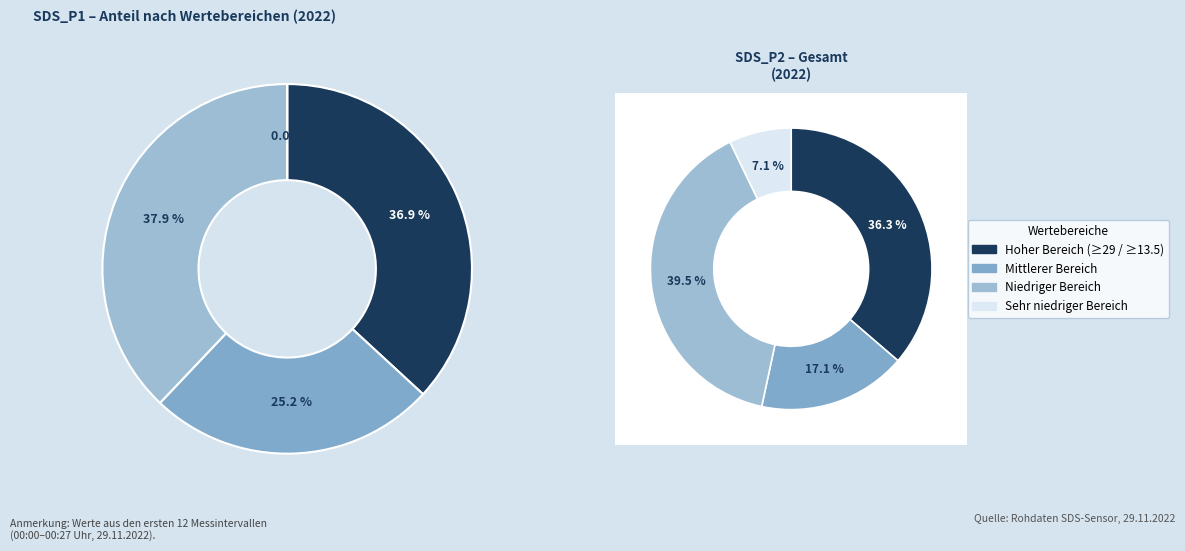

Is there a majority slice in this chart?

No